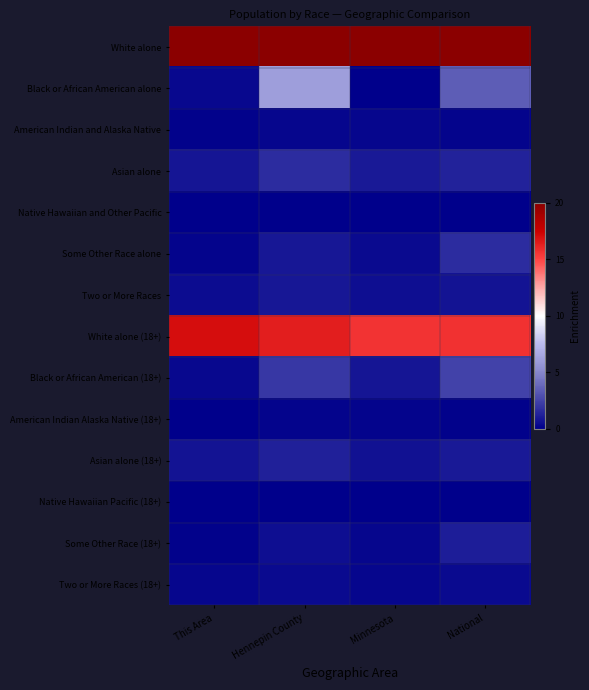

Count the number of categories in the chart.

4